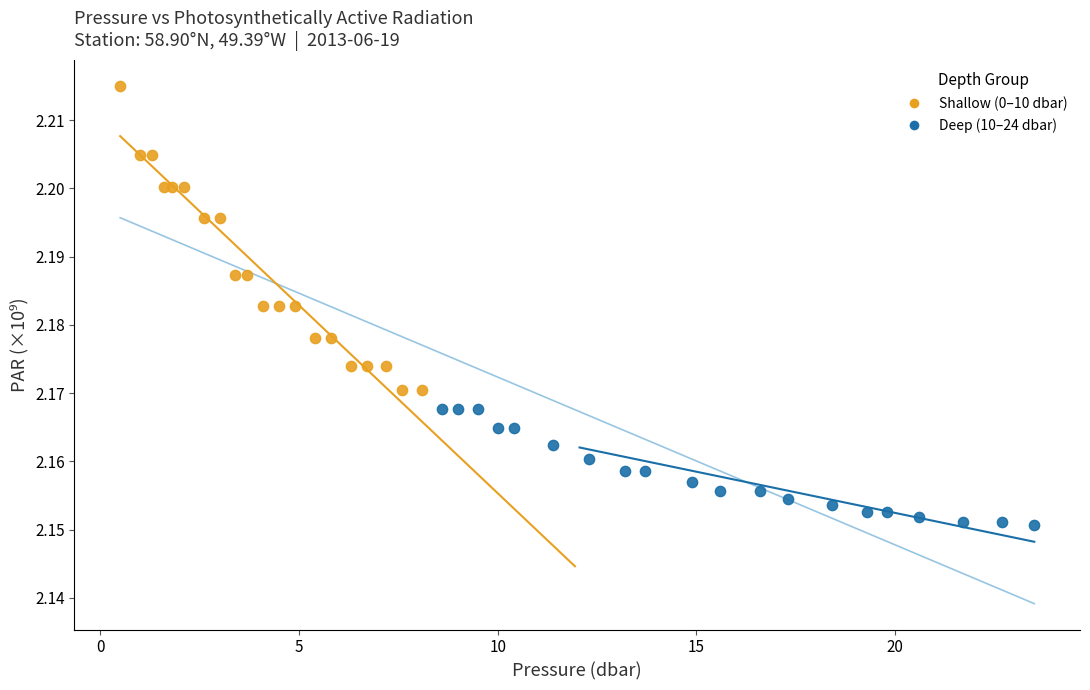

Which series reaches the maximum Y coordinate?

Shallow (0–10 dbar)